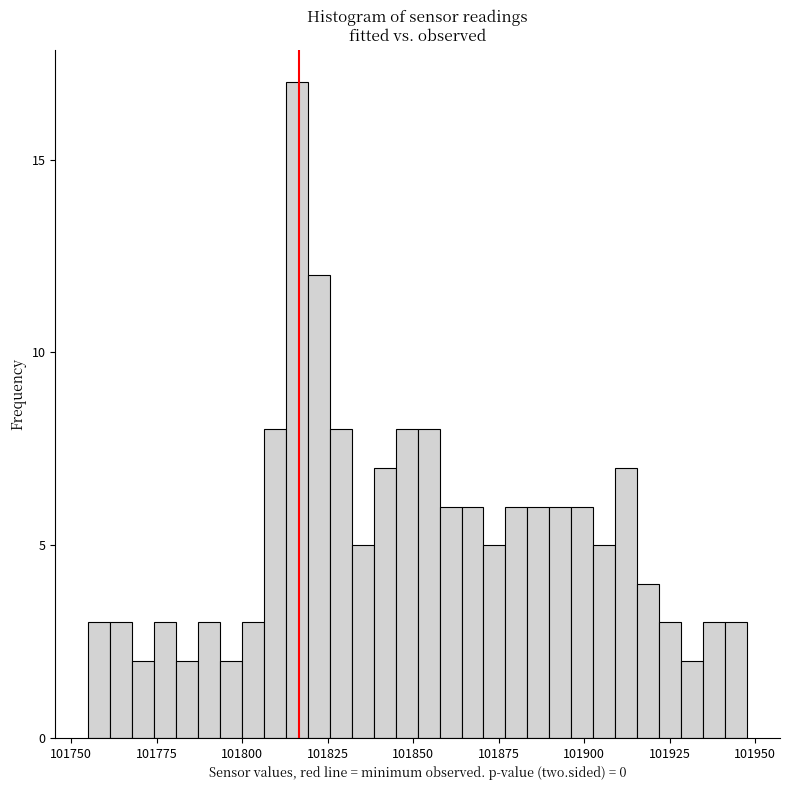

Around what value on the x-axis is the tallest bar? Give the approximate position of its centre, as read against the axis.

101815